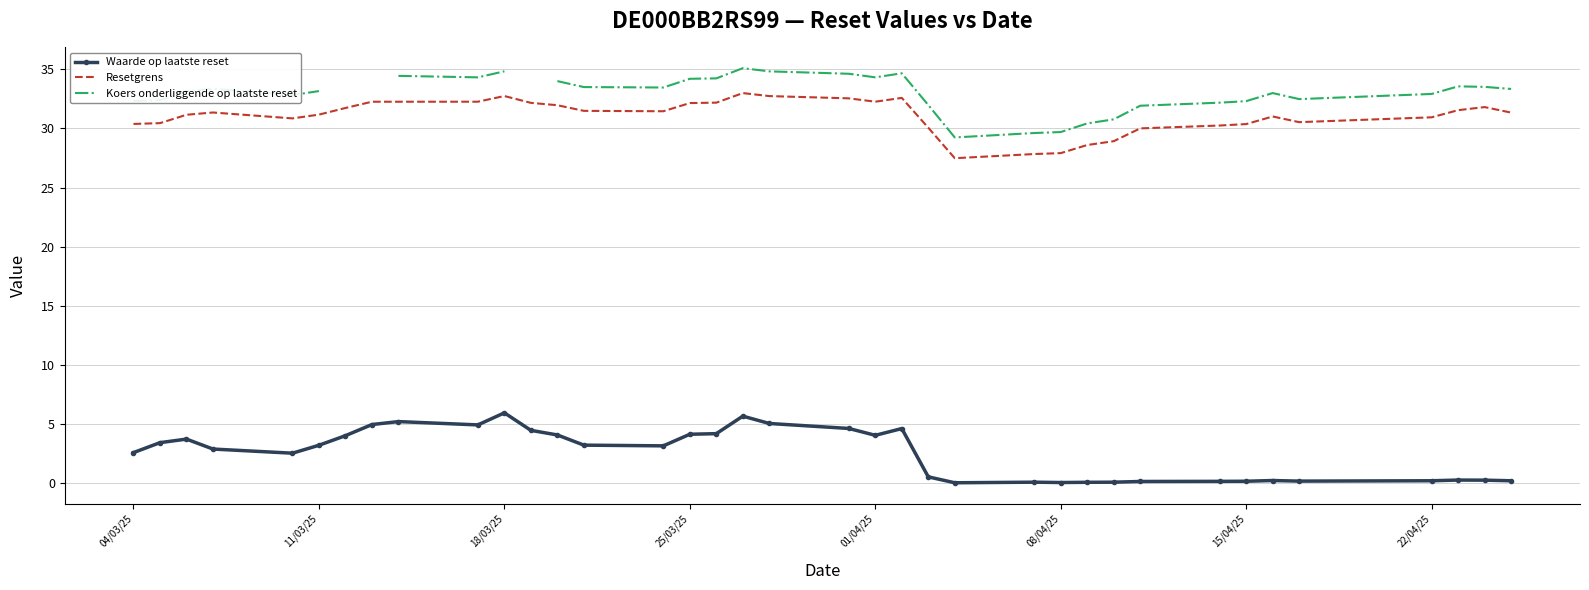

Is this an area chart (filled region under the line)?

No